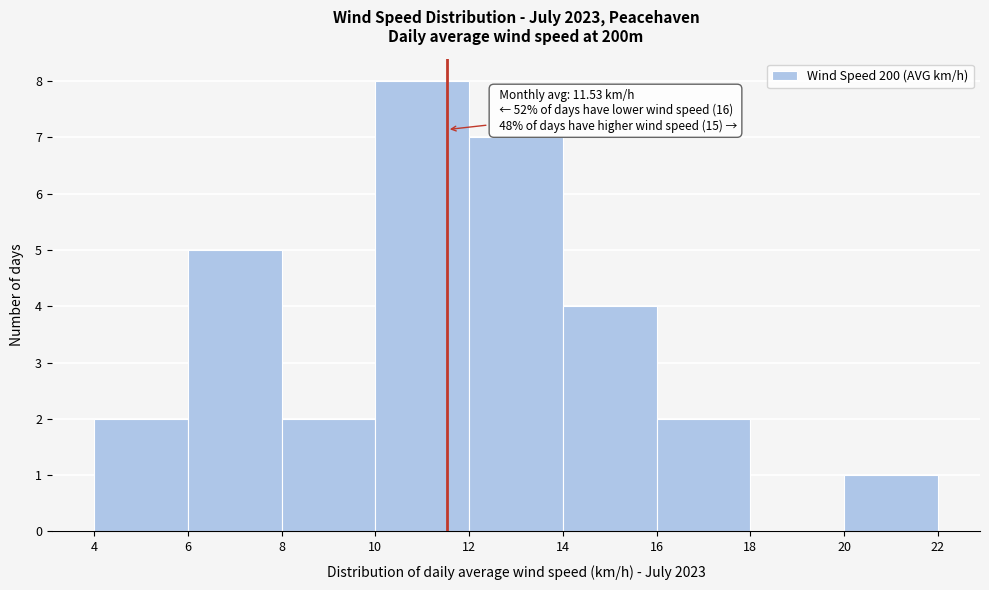

Which range on the x-axis has the tallest bar?

10 to 12